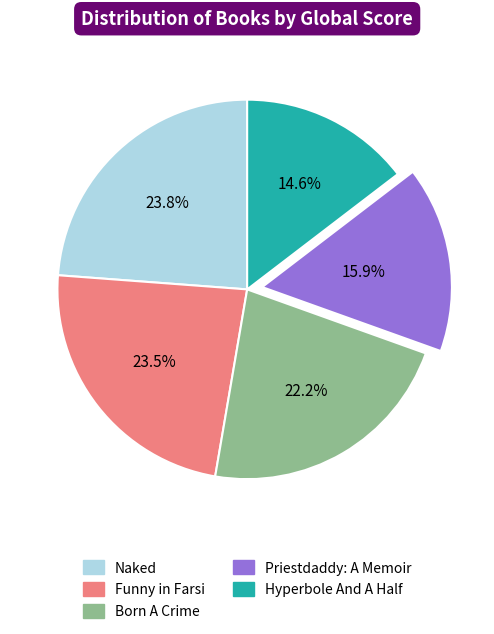

To the nearest percent, what is the combined percentage of Naked and Funny in Farsi?

47%